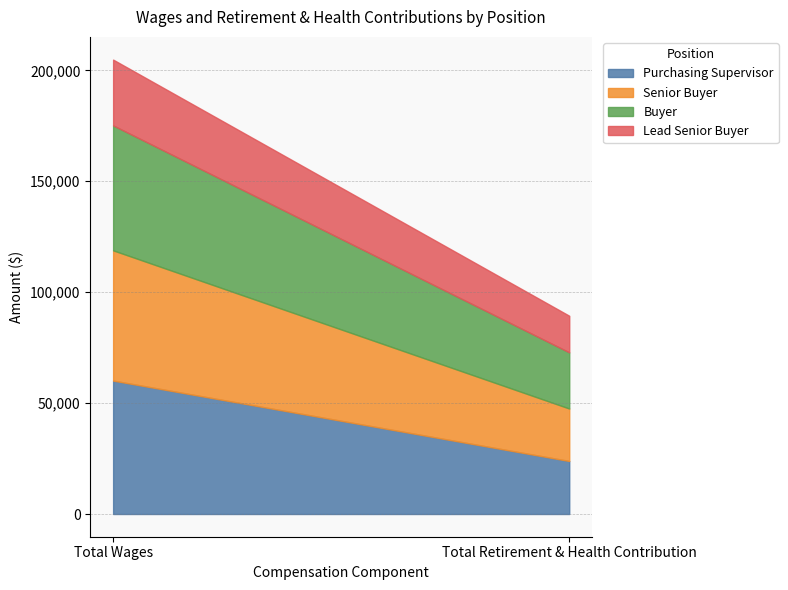

What position from the left is Total Wages?

1